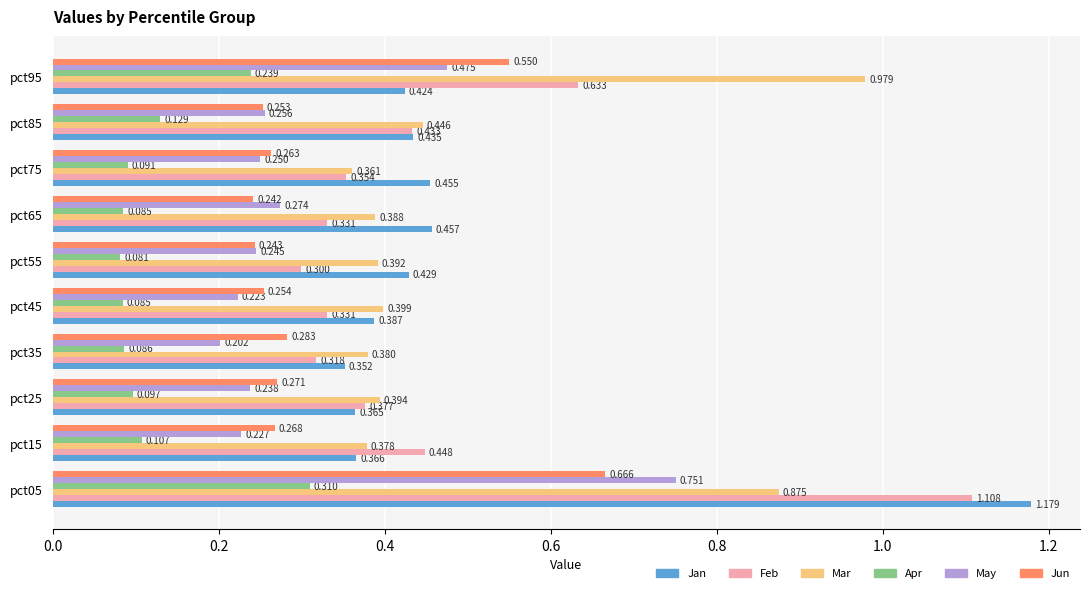

Which series has the largest total across all categories?

Mar